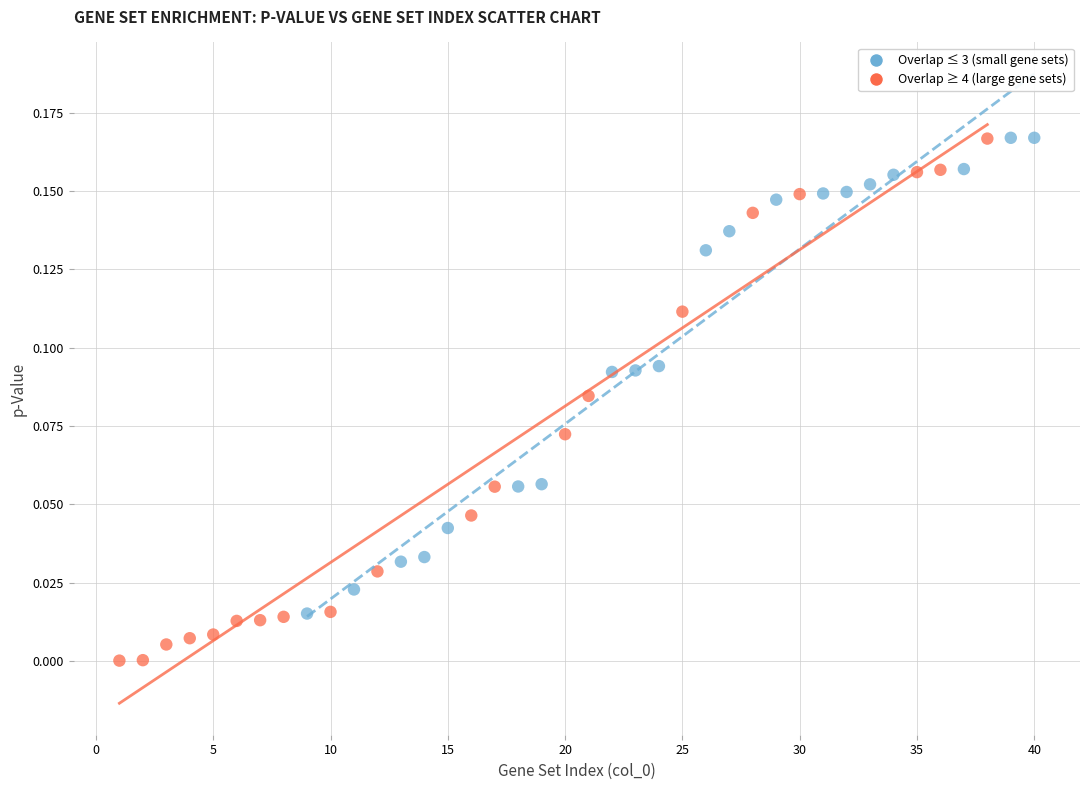

Which series has the largest Y range (max minus min)?

Overlap ≥ 4 (large gene sets)